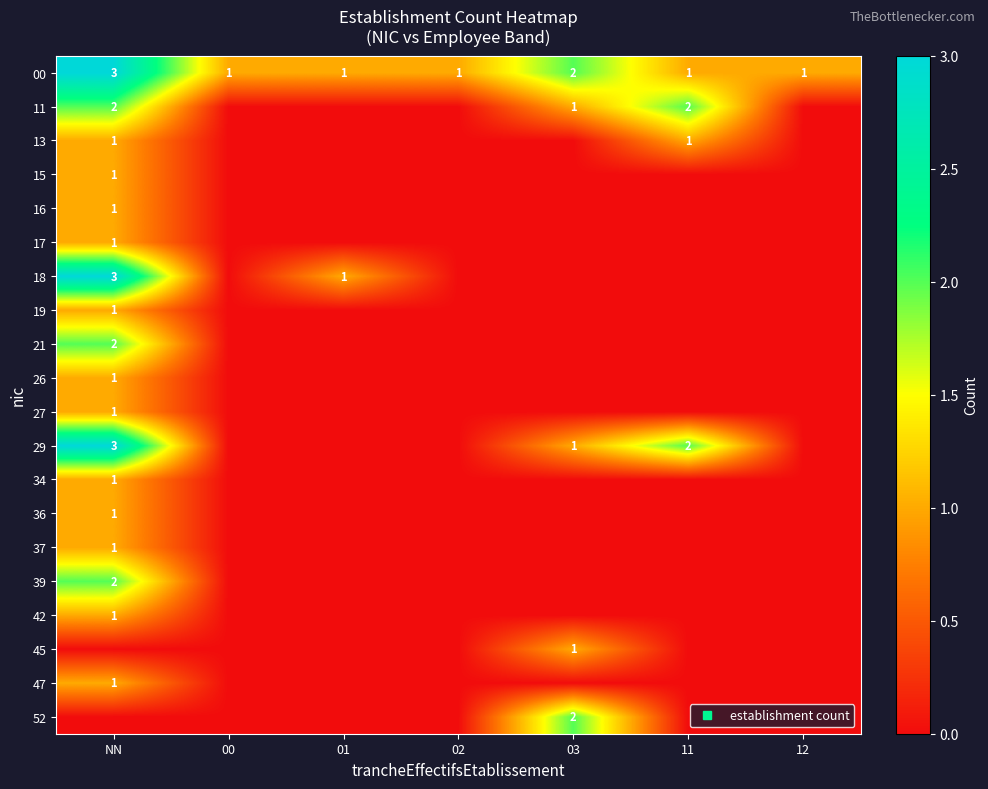

Where is 42 nearest to the value 0?

00